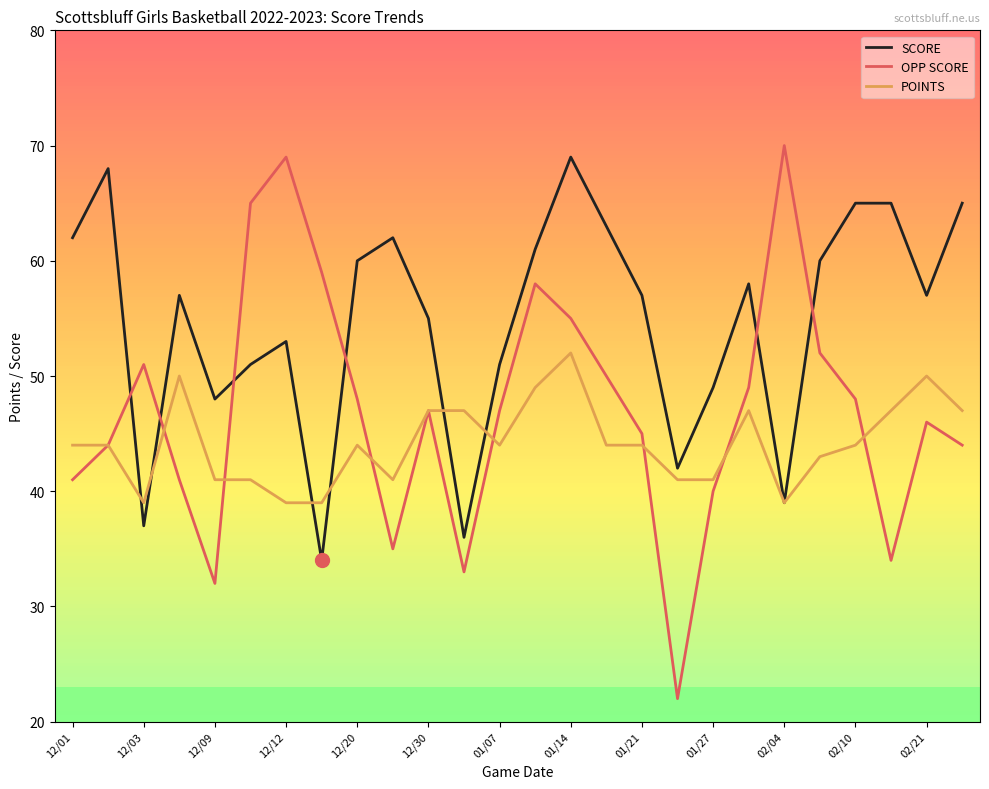

How many categories are shown in the chart?

26